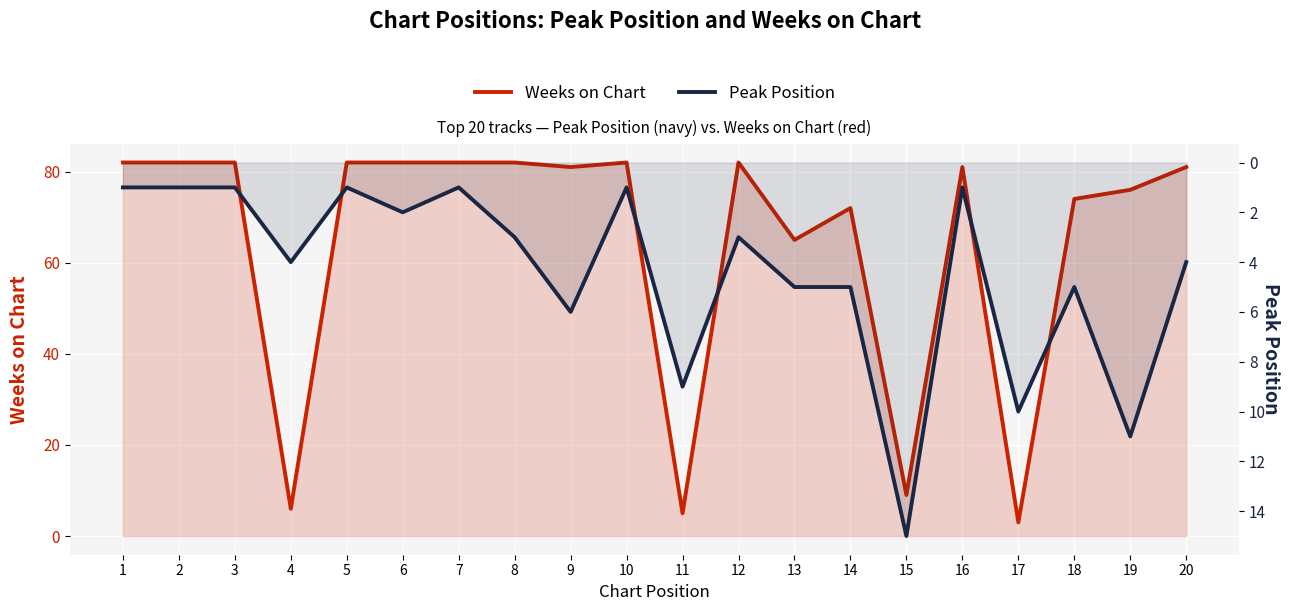

Where is the first local minimum for Weeks on Chart?

4